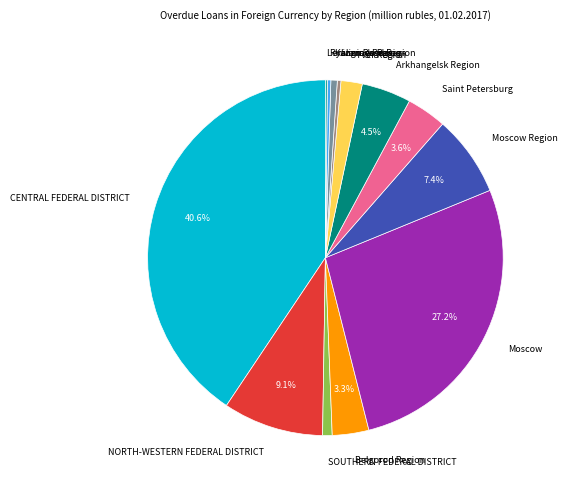

Between SOUTHERN FEDERAL DISTRICT and NORTH-WESTERN FEDERAL DISTRICT, which is larger?

NORTH-WESTERN FEDERAL DISTRICT